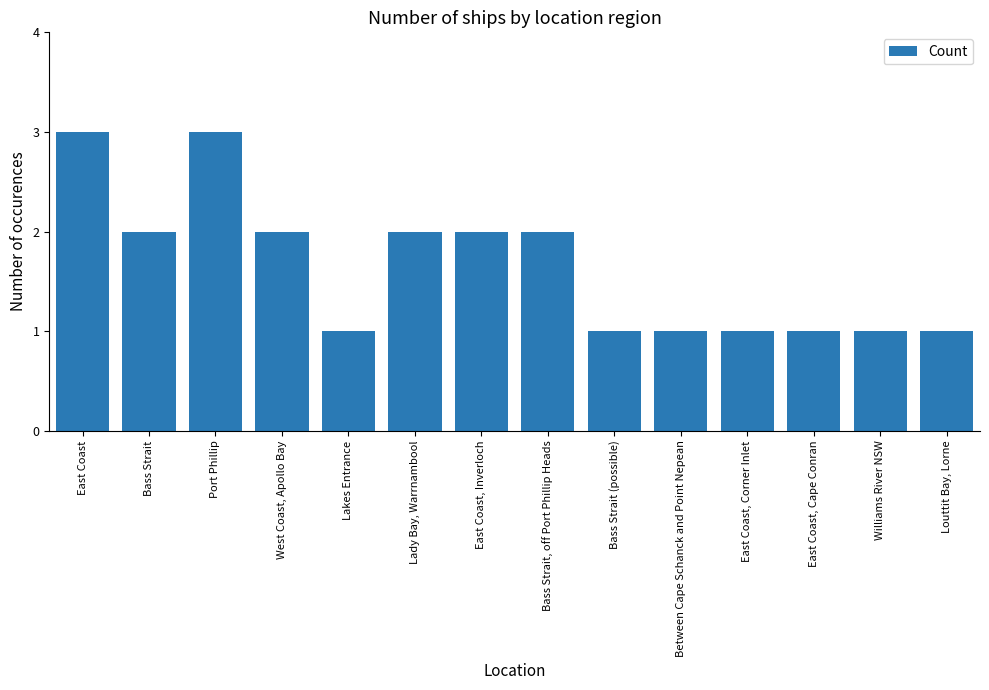

What is the smallest value displayed?

1